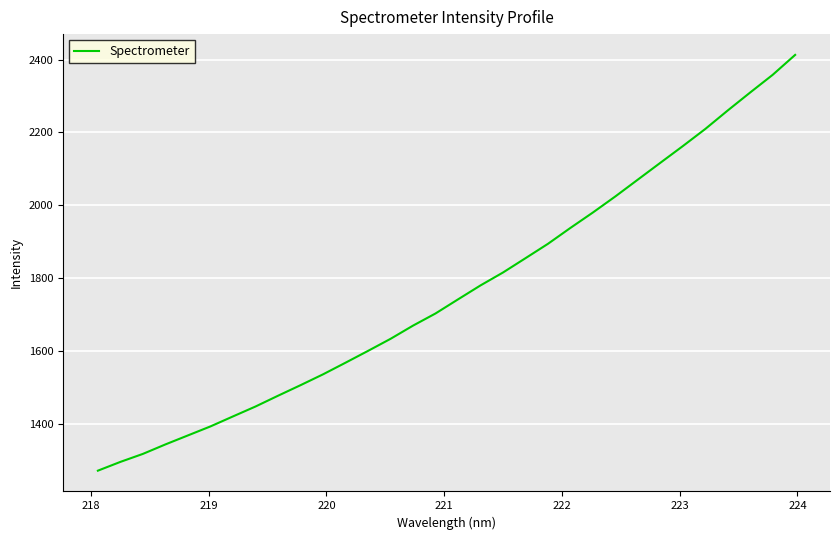

What is the smallest value displayed?

1272.1